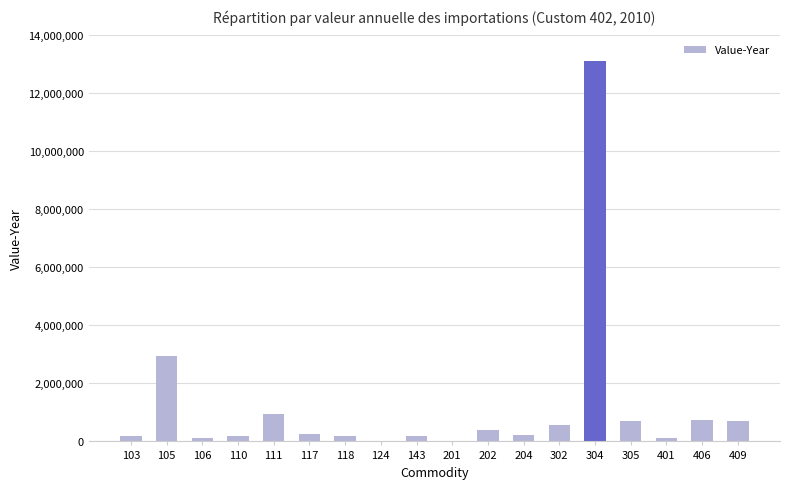

Where is the data nearest to the value 6560306?

105